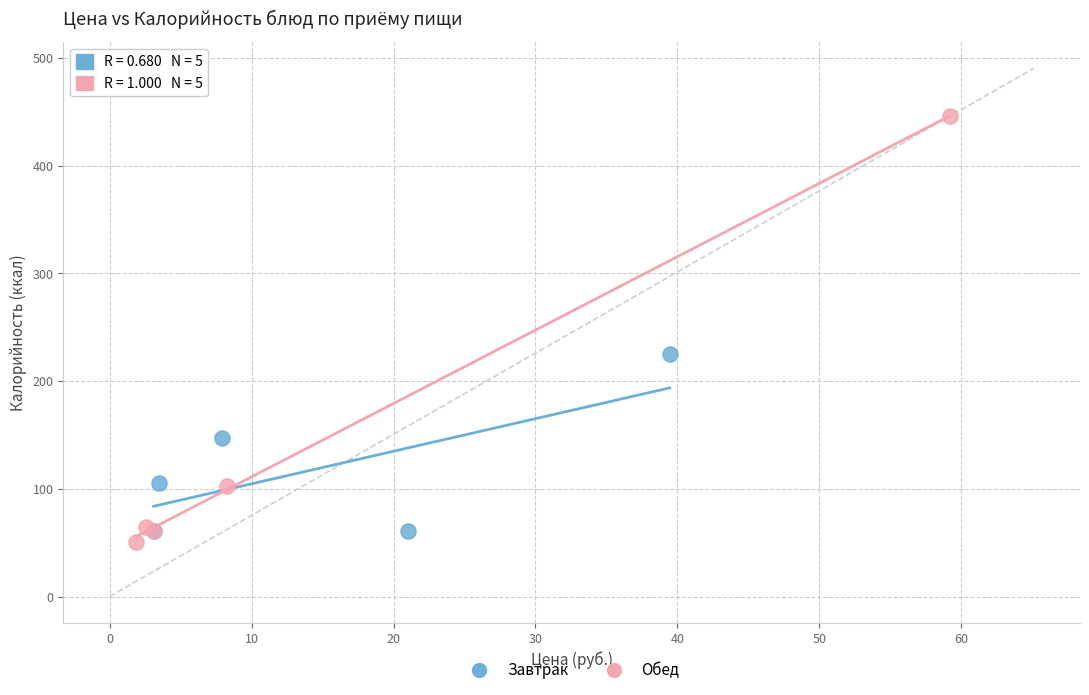

Which series contains the lowest Y value?

Обед